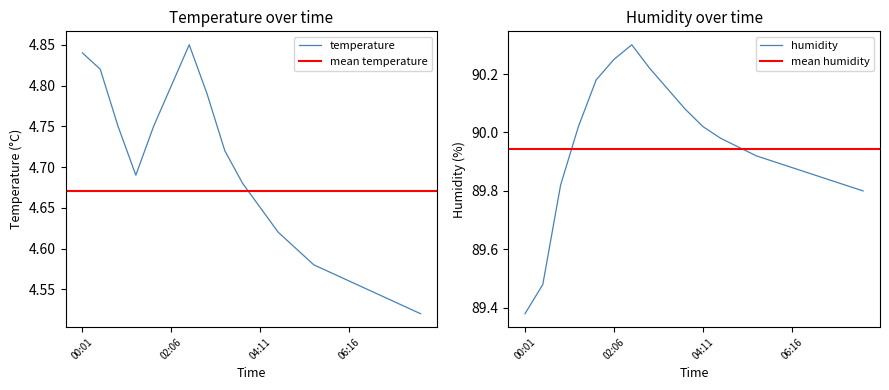

Reading left to right, extract all data points from this chart.

temperature: 4.8	4.8	4.8	4.7	4.8	4.8	4.8	4.8	4.7	4.7	4.7	4.6	4.6	4.6	4.6	4.6	4.5	4.5	4.5	4.5
humidity: 89.4	89.5	89.8	90.0	90.2	90.2	90.3	90.2	90.2	90.1	90.0	90.0	90.0	89.9	89.9	89.9	89.9	89.8	89.8	89.8